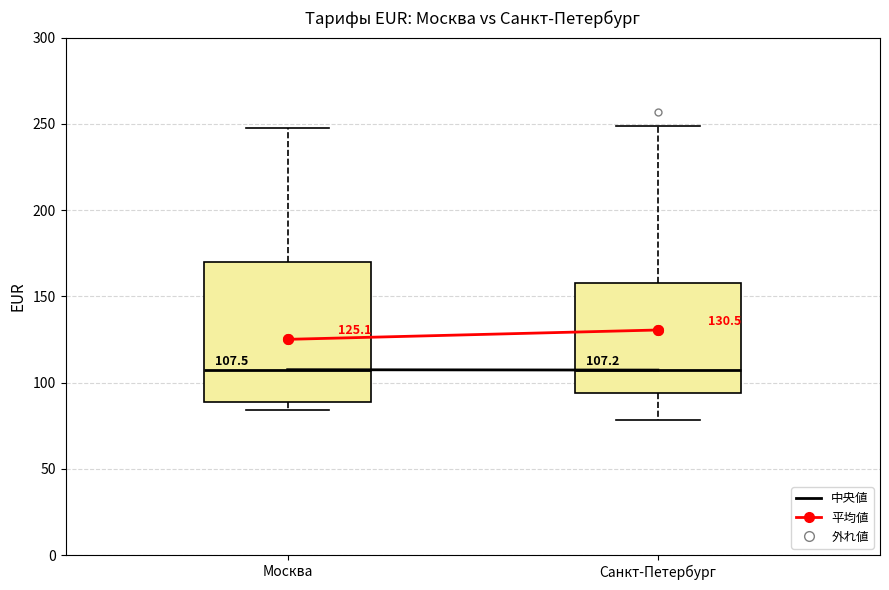

Comparing the boxes themselves (not the whiskers), which one is the tallest?

Москва